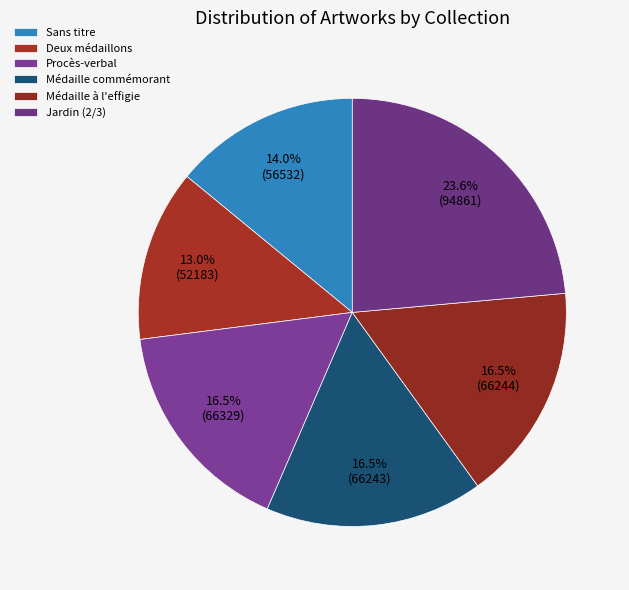

To the nearest percent, what portion does Procès-verbal represent?

16%